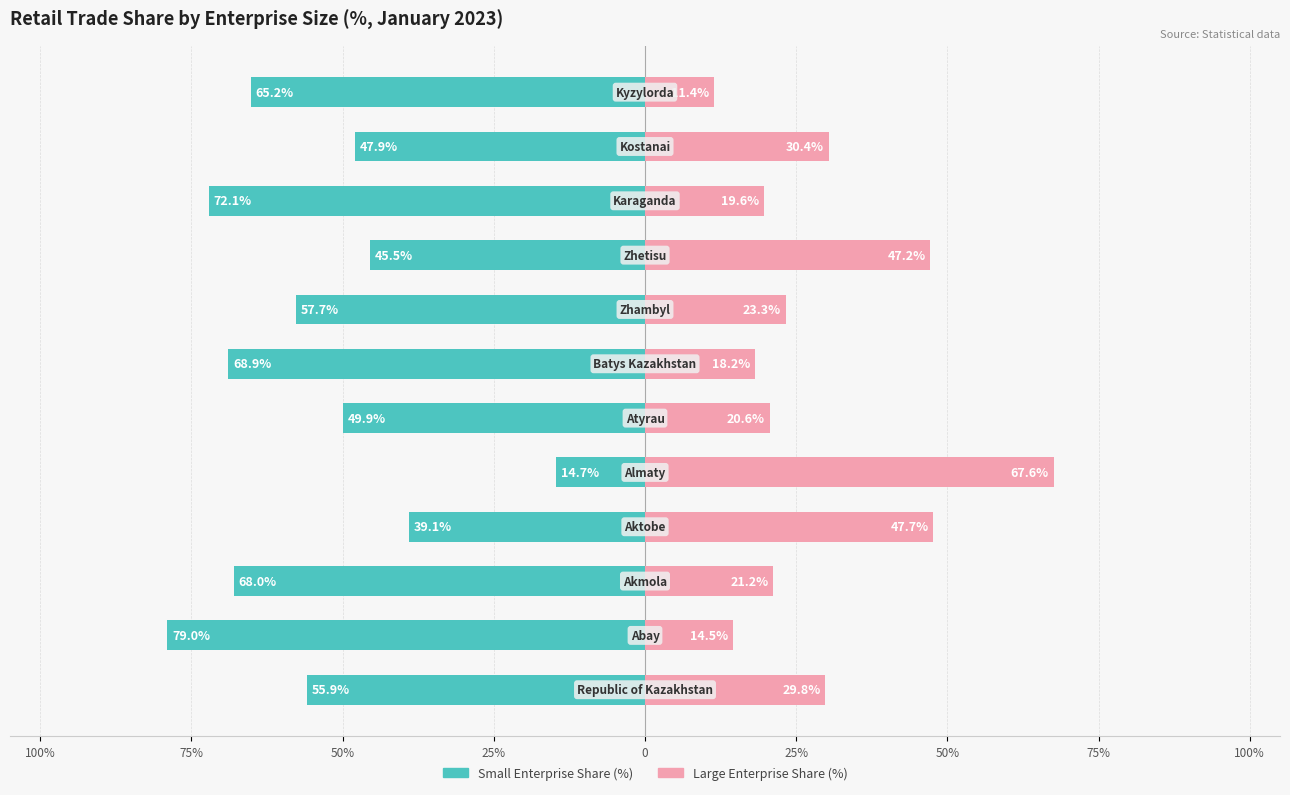

What is the difference between the highest and lowest values at 0?

82.3